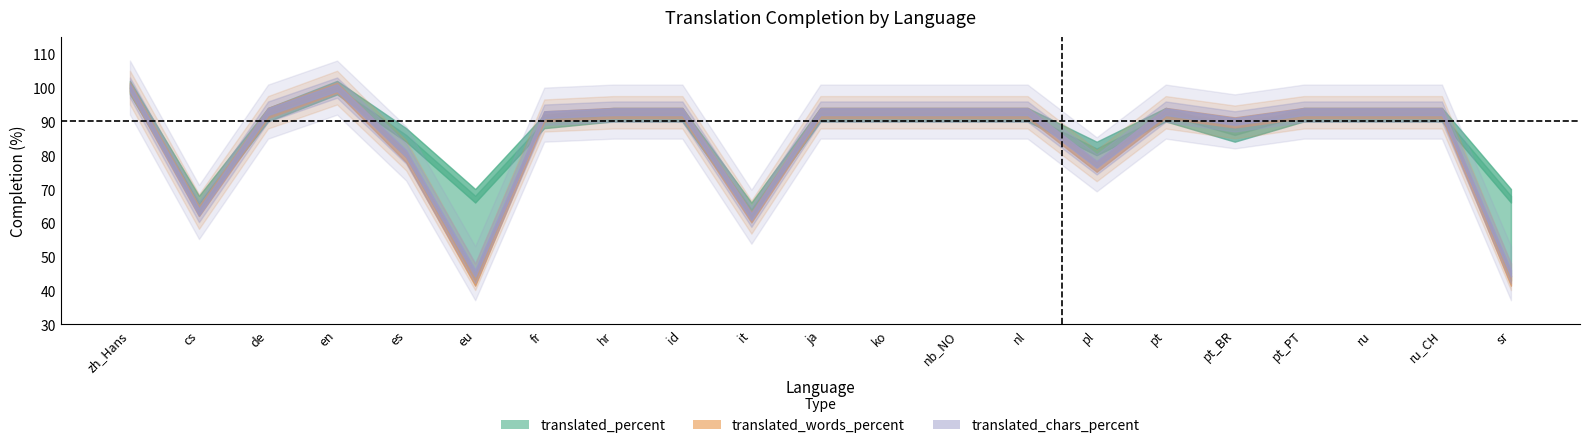

True or false: translated_words_percent and translated_chars_percent intersect in this chart.

True